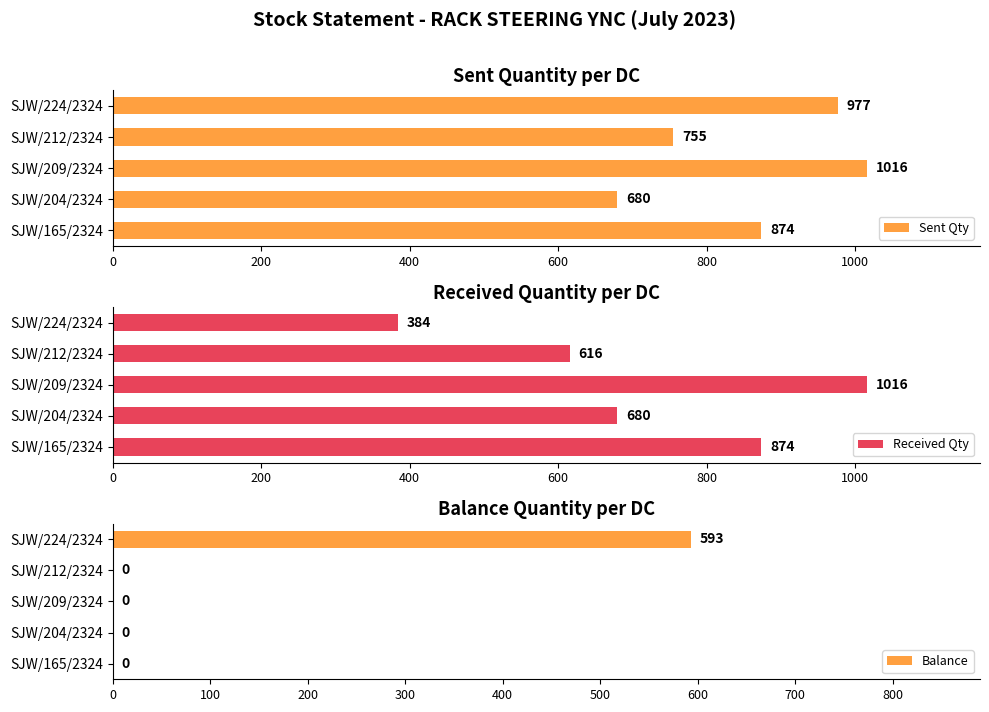

Rank the categories by Sent Qty value from highest to lowest.

SJW/209/2324, SJW/224/2324, SJW/165/2324, SJW/212/2324, SJW/204/2324